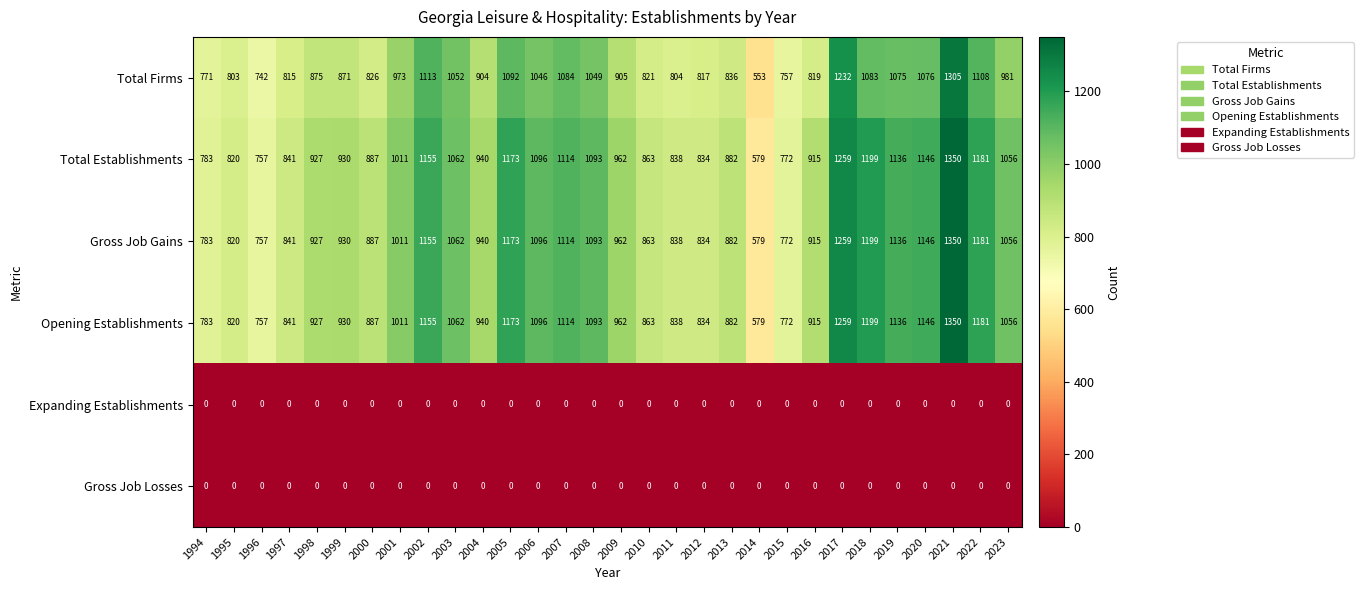

At which category is the sum across all series the highest?

2021